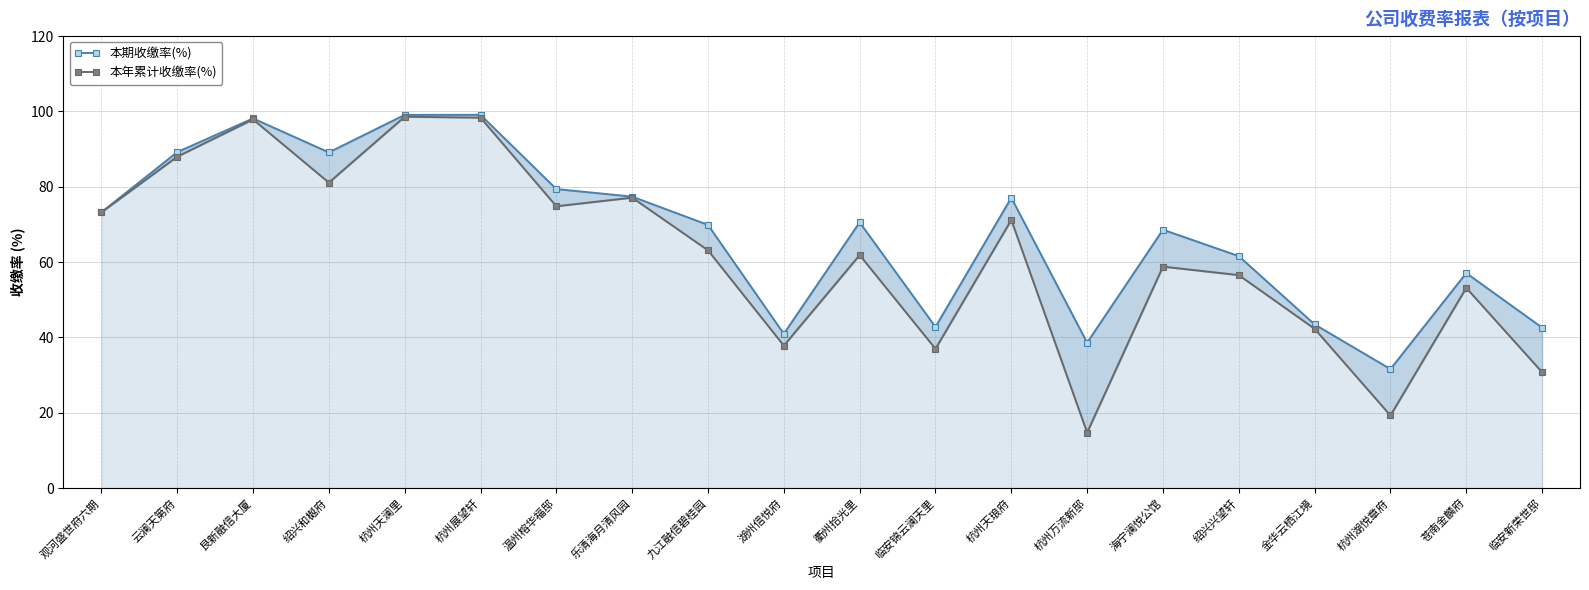

In 本年累计收缴率(%), how many points are higher than both neighbors (excluding endpoints)?

7